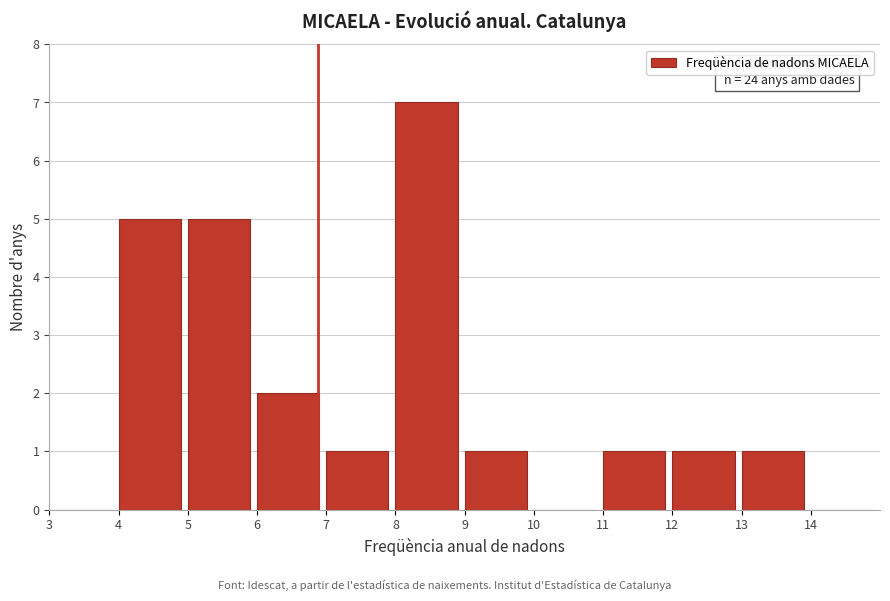

Over which range of the x-axis is the bar tallest?

8 to 9